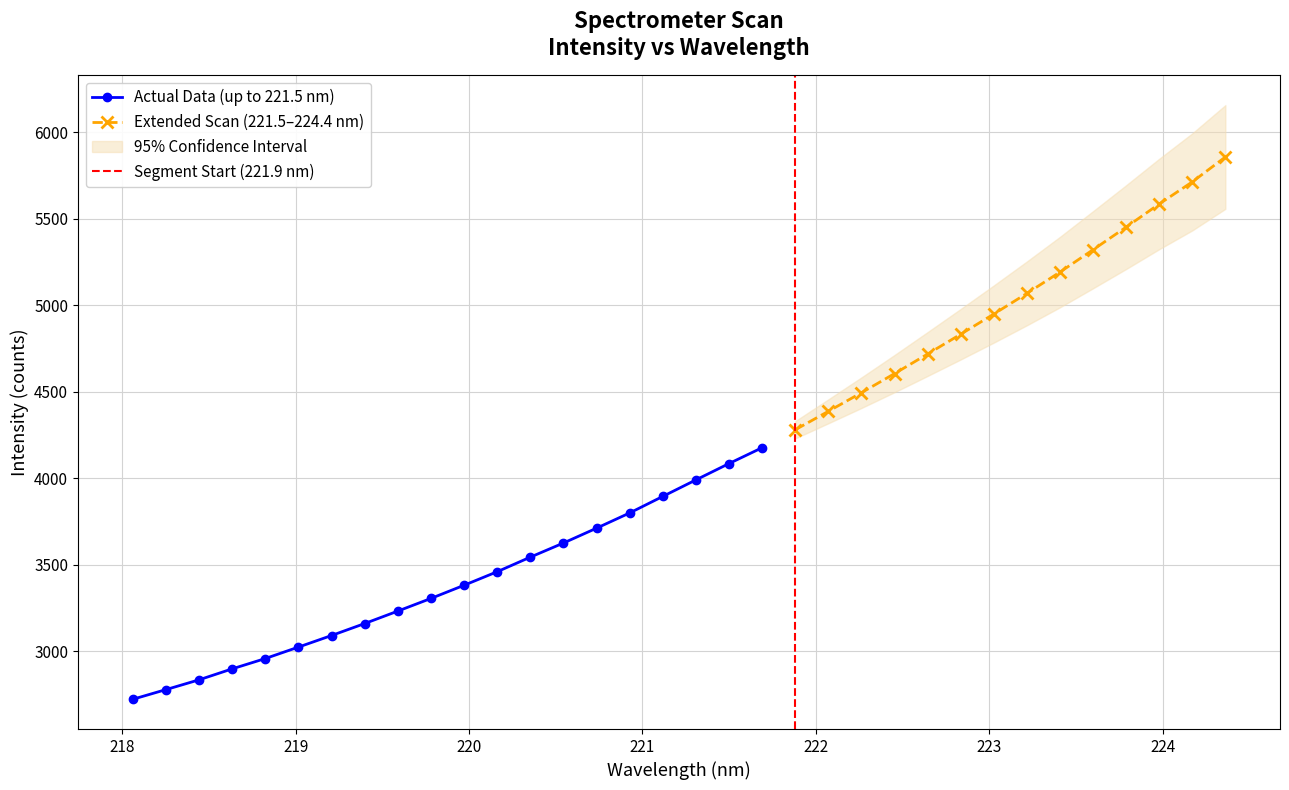

Rank the categories by value from lowest to highest.

0, 1, 2, 3, 4, 5, 6, 7, 8, 9, 10, 11, 12, 13, 14, 15, 16, 17, 18, 19, 20, 21, 22, 23, 24, 25, 26, 27, 28, 29, 30, 31, 32, 33